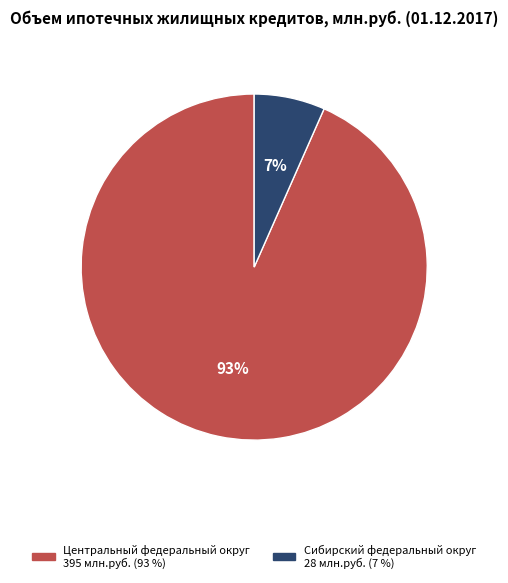

To the nearest percent, what is the average slice percentage?

50%